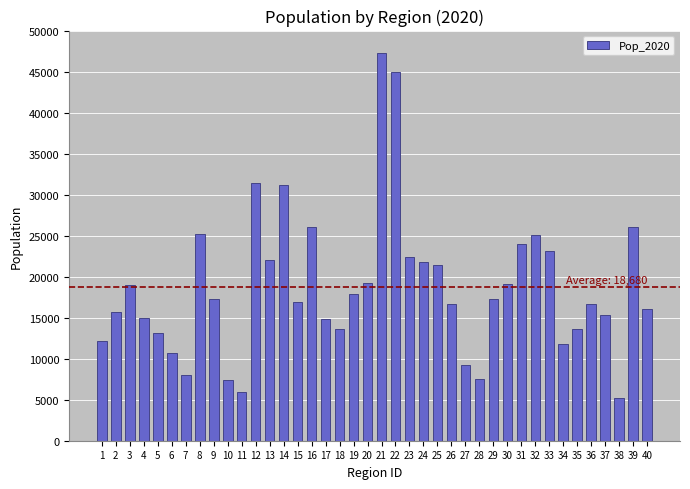

What is the average value?

18680.0